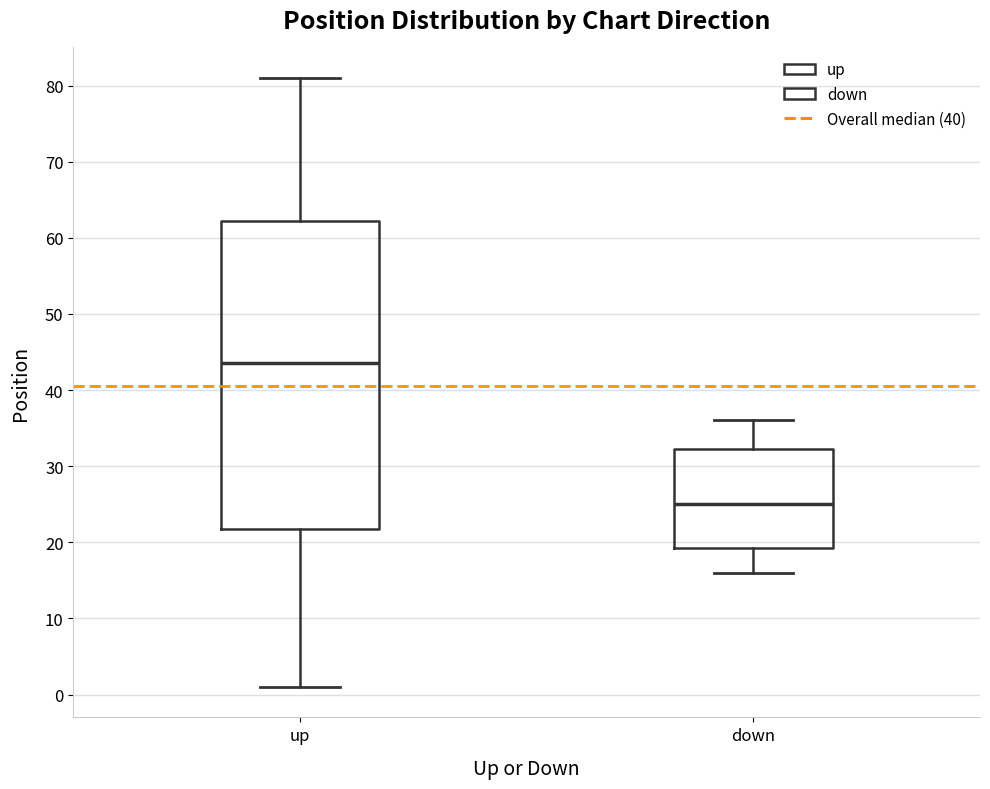

Which box has the lowest median line?

down